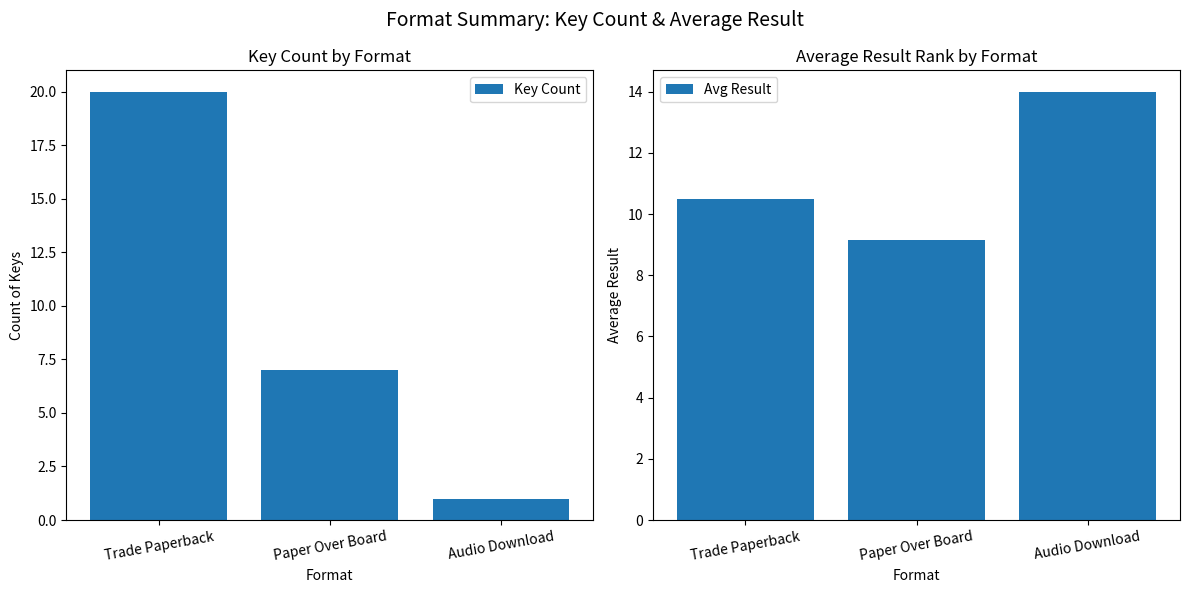

How many Key Count values are between 1 and 20?

3